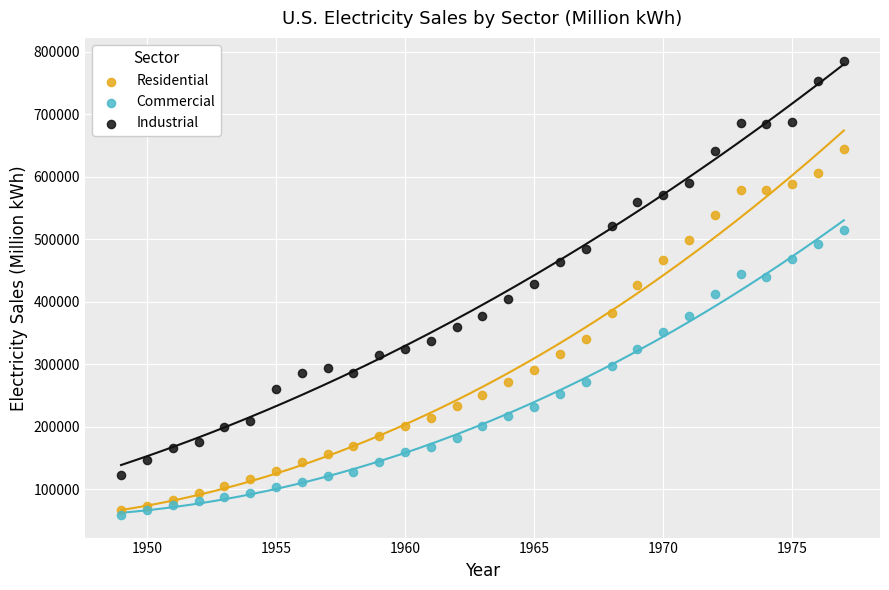

Which series contains the highest Y value?

Industrial